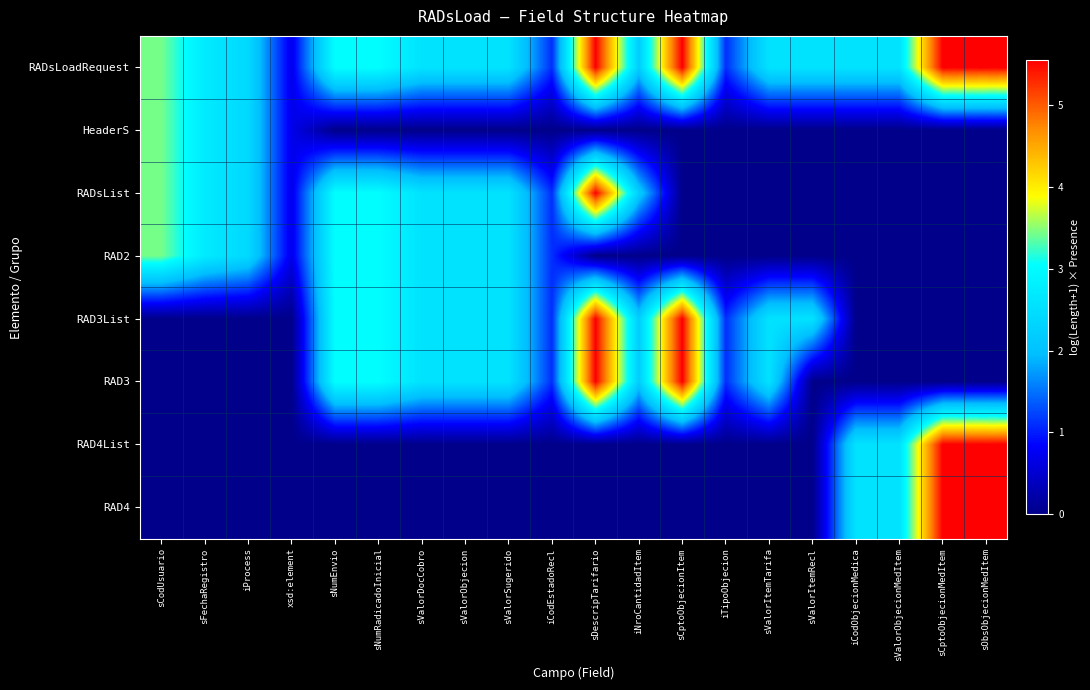

Reading left to right, what are all the values shown in this chart?

RADsLoadRequest: sCodUsuario=3.4	sFechaRegistro=2.7	iProcess=2.4	xsd:element=0.7	sNumEnvio=3.0	sNumRadicadoInicial=3.0	sValorDocCobro=2.6	sValorObjecion=2.6	sValorSugerido=2.6	iCodEstadoRecl=1.1	sDescripTarifario=5.5	iNroCantidadItem=2.2	sCptoObjecionItem=5.5	iTipoObjecion=1.1	sValorItemTarifa=2.6	sValorItemRecl=2.6	iCodObjecionMedica=2.6	sValorObjecionMedItem=2.6	sCptoObjecionMedItem=5.5	sObsObjecionMedItem=5.5
HeaderS: sCodUsuario=3.4	sFechaRegistro=2.7	iProcess=2.4	xsd:element=0.7	sNumEnvio=0.0	sNumRadicadoInicial=0.0	sValorDocCobro=0.0	sValorObjecion=0.0	sValorSugerido=0.0	iCodEstadoRecl=0.0	sDescripTarifario=0.0	iNroCantidadItem=0.0	sCptoObjecionItem=0.0	iTipoObjecion=0.0	sValorItemTarifa=0.0	sValorItemRecl=0.0	iCodObjecionMedica=0.0	sValorObjecionMedItem=0.0	sCptoObjecionMedItem=0.0	sObsObjecionMedItem=0.0
RADsList: sCodUsuario=3.4	sFechaRegistro=2.7	iProcess=2.4	xsd:element=0.7	sNumEnvio=3.0	sNumRadicadoInicial=3.0	sValorDocCobro=2.6	sValorObjecion=2.6	sValorSugerido=2.6	iCodEstadoRecl=1.1	sDescripTarifario=5.5	iNroCantidadItem=2.2	sCptoObjecionItem=0.0	iTipoObjecion=0.0	sValorItemTarifa=0.0	sValorItemRecl=0.0	iCodObjecionMedica=0.0	sValorObjecionMedItem=0.0	sCptoObjecionMedItem=0.0	sObsObjecionMedItem=0.0
RAD2: sCodUsuario=3.4	sFechaRegistro=2.7	iProcess=2.4	xsd:element=0.7	sNumEnvio=3.0	sNumRadicadoInicial=3.0	sValorDocCobro=2.6	sValorObjecion=2.6	sValorSugerido=2.6	iCodEstadoRecl=1.1	sDescripTarifario=0.0	iNroCantidadItem=0.0	sCptoObjecionItem=0.0	iTipoObjecion=0.0	sValorItemTarifa=0.0	sValorItemRecl=0.0	iCodObjecionMedica=0.0	sValorObjecionMedItem=0.0	sCptoObjecionMedItem=0.0	sObsObjecionMedItem=0.0
RAD3List: sCodUsuario=0.0	sFechaRegistro=0.0	iProcess=0.0	xsd:element=0.0	sNumEnvio=3.0	sNumRadicadoInicial=3.0	sValorDocCobro=2.6	sValorObjecion=2.6	sValorSugerido=2.6	iCodEstadoRecl=1.1	sDescripTarifario=5.5	iNroCantidadItem=2.2	sCptoObjecionItem=5.5	iTipoObjecion=1.1	sValorItemTarifa=2.6	sValorItemRecl=2.6	iCodObjecionMedica=0.0	sValorObjecionMedItem=0.0	sCptoObjecionMedItem=0.0	sObsObjecionMedItem=0.0
RAD3: sCodUsuario=0.0	sFechaRegistro=0.0	iProcess=0.0	xsd:element=0.0	sNumEnvio=3.0	sNumRadicadoInicial=3.0	sValorDocCobro=2.6	sValorObjecion=2.6	sValorSugerido=2.6	iCodEstadoRecl=1.1	sDescripTarifario=5.5	iNroCantidadItem=2.2	sCptoObjecionItem=5.5	iTipoObjecion=1.1	sValorItemTarifa=2.6	sValorItemRecl=0.0	iCodObjecionMedica=0.0	sValorObjecionMedItem=0.0	sCptoObjecionMedItem=0.0	sObsObjecionMedItem=0.0
RAD4List: sCodUsuario=0.0	sFechaRegistro=0.0	iProcess=0.0	xsd:element=0.0	sNumEnvio=0.0	sNumRadicadoInicial=0.0	sValorDocCobro=0.0	sValorObjecion=0.0	sValorSugerido=0.0	iCodEstadoRecl=0.0	sDescripTarifario=0.0	iNroCantidadItem=0.0	sCptoObjecionItem=0.0	iTipoObjecion=0.0	sValorItemTarifa=0.0	sValorItemRecl=0.0	iCodObjecionMedica=2.6	sValorObjecionMedItem=2.6	sCptoObjecionMedItem=5.5	sObsObjecionMedItem=5.5
RAD4: sCodUsuario=0.0	sFechaRegistro=0.0	iProcess=0.0	xsd:element=0.0	sNumEnvio=0.0	sNumRadicadoInicial=0.0	sValorDocCobro=0.0	sValorObjecion=0.0	sValorSugerido=0.0	iCodEstadoRecl=0.0	sDescripTarifario=0.0	iNroCantidadItem=0.0	sCptoObjecionItem=0.0	iTipoObjecion=0.0	sValorItemTarifa=0.0	sValorItemRecl=0.0	iCodObjecionMedica=2.6	sValorObjecionMedItem=2.6	sCptoObjecionMedItem=5.5	sObsObjecionMedItem=5.5